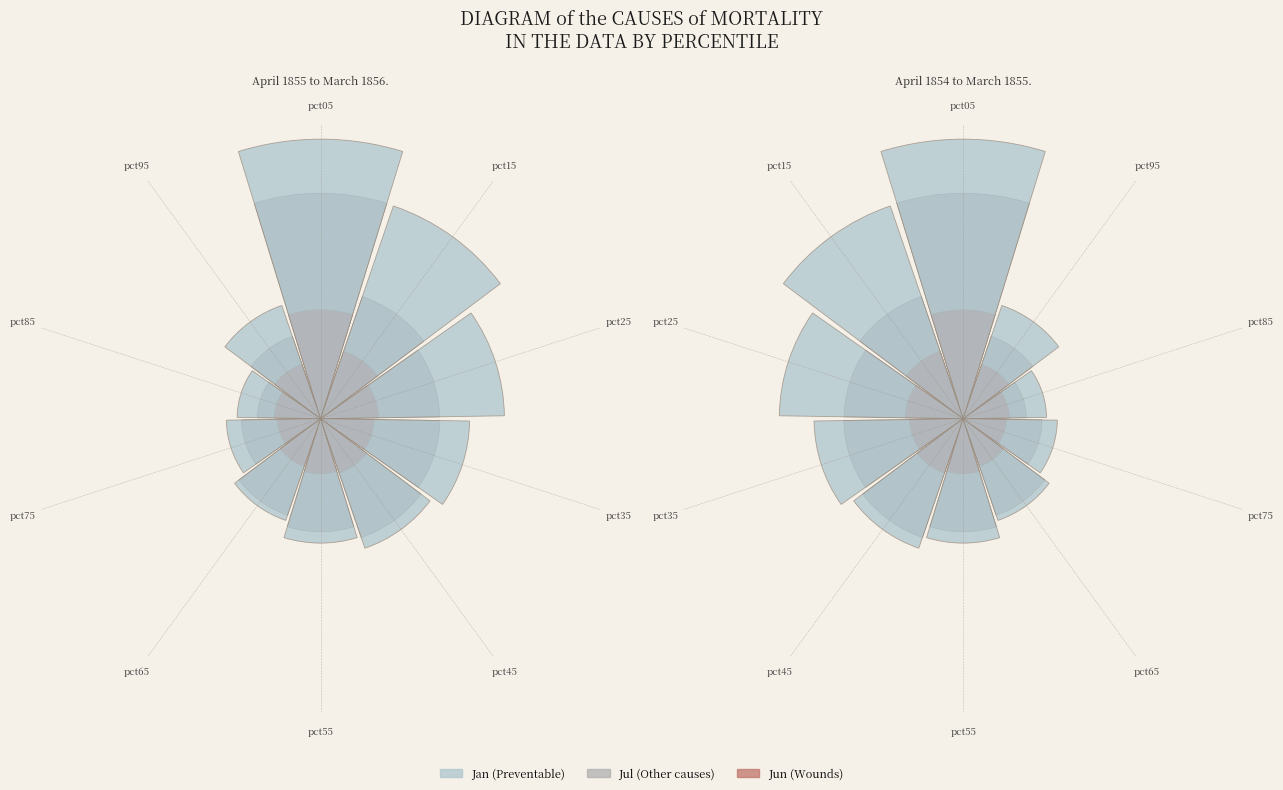

To the nearest percent, what percentage of the pie is pct35?

9%